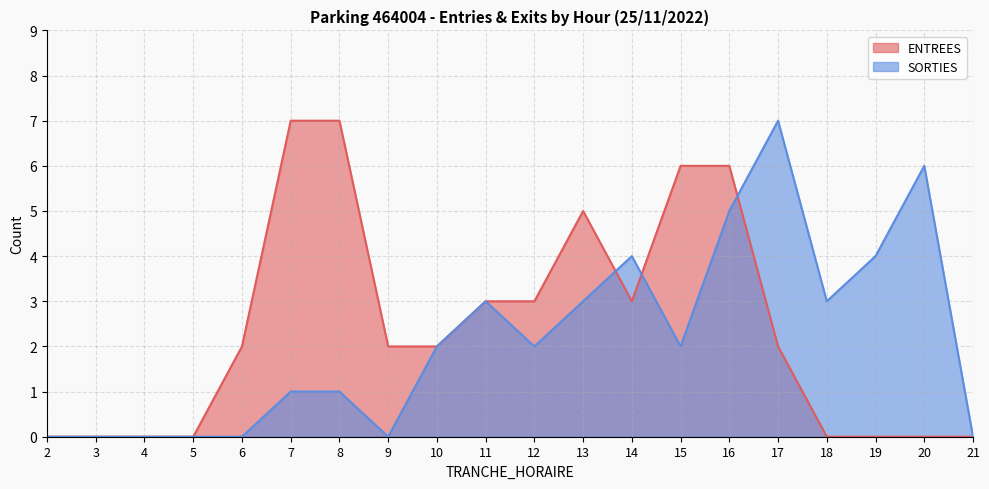

How many times do ENTREES and SORTIES cross each other?

3